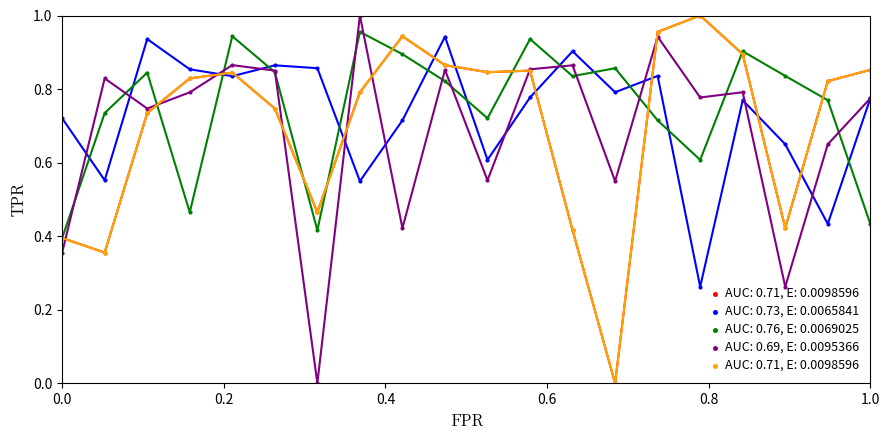

True or false: AUC: 0.73, E: 0.0065841 has more than 1 interior local peaks.

True